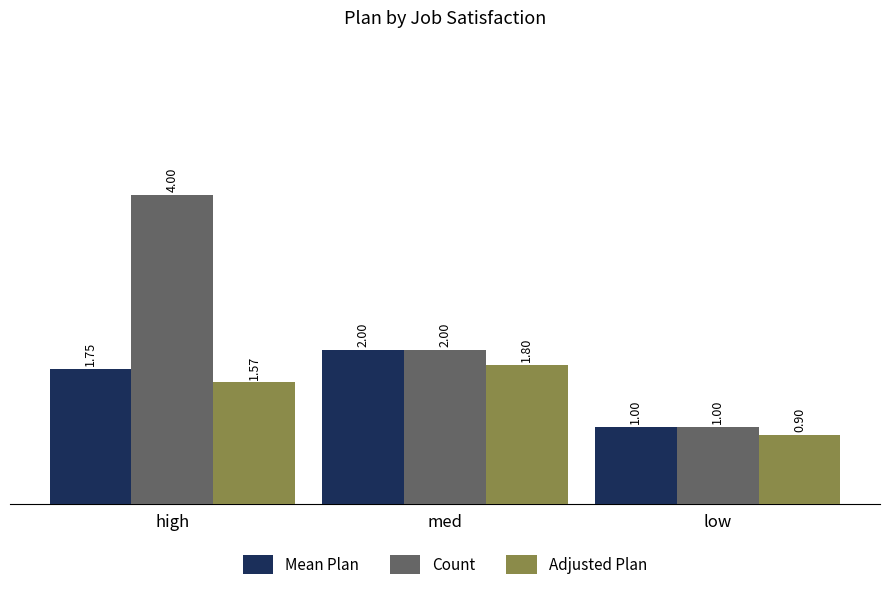

List the labels in order of Adjusted Plan value, largest first.

med, high, low